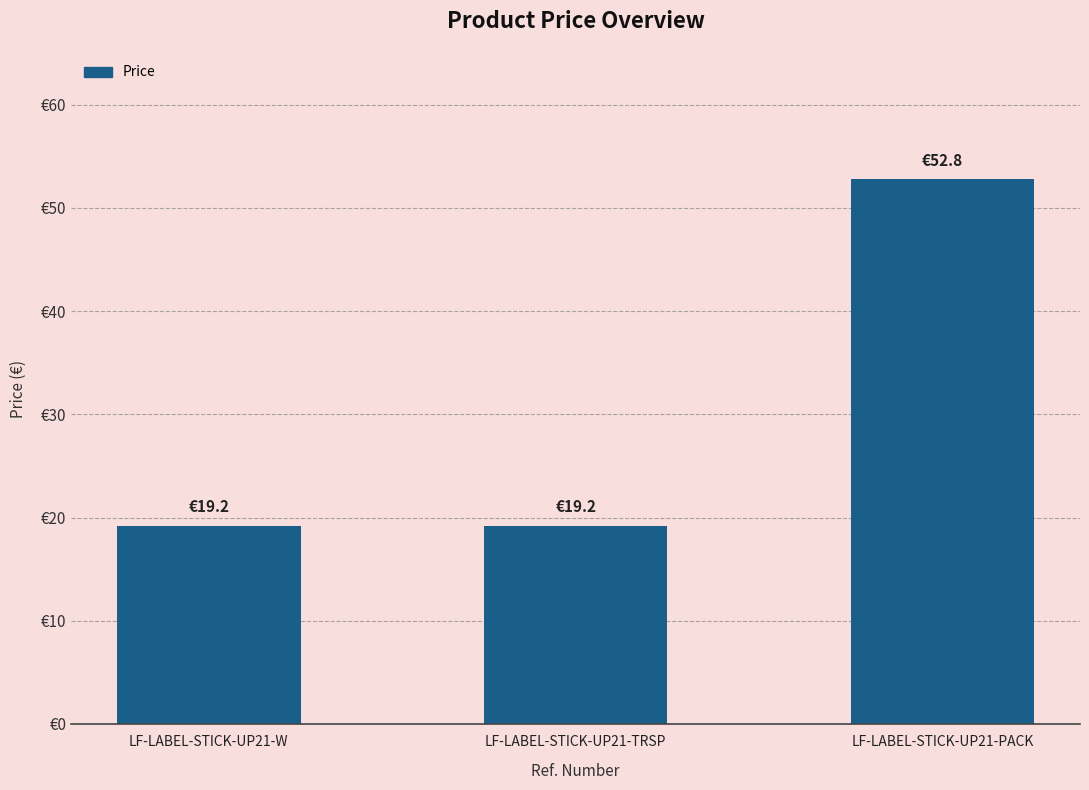

Does the chart contain any negative values?

No